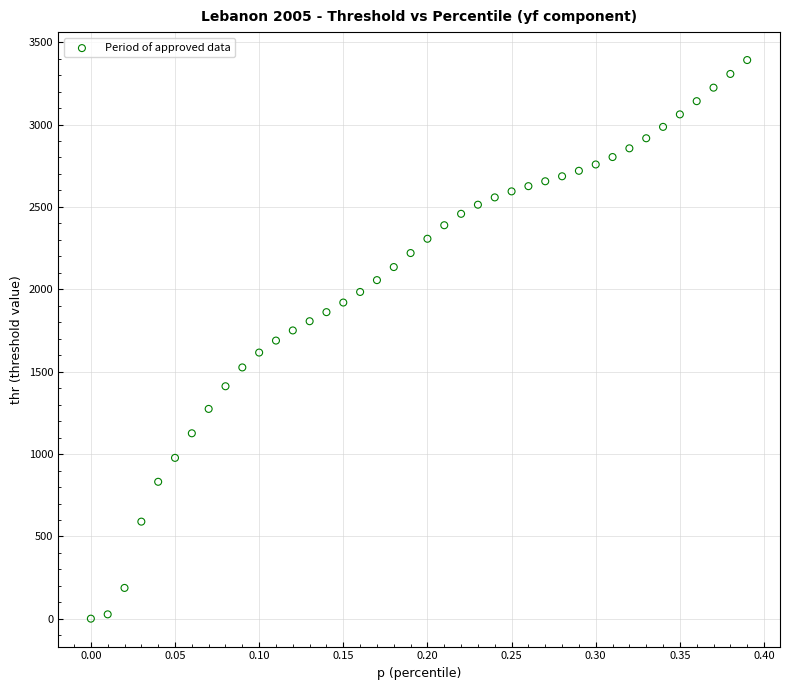

What is the range of Y values (max minus min)?

3390.1